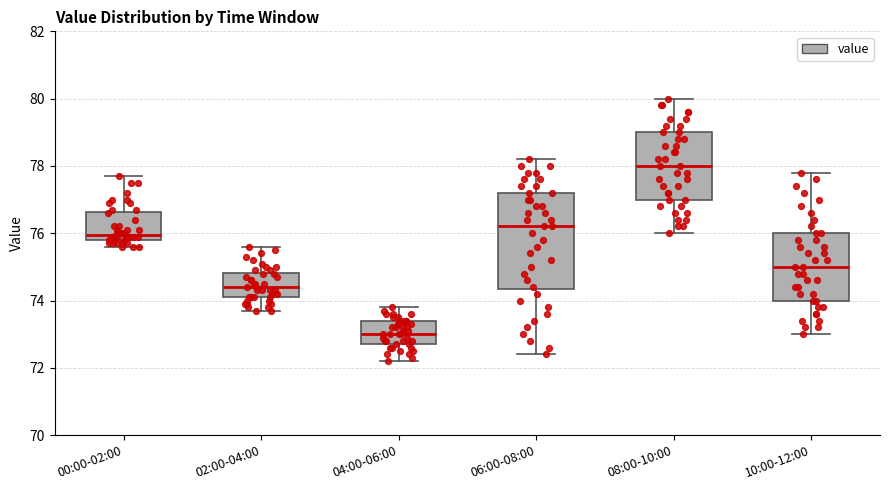

Which box is the tallest, from its lower edge to its upper edge?

06:00-08:00